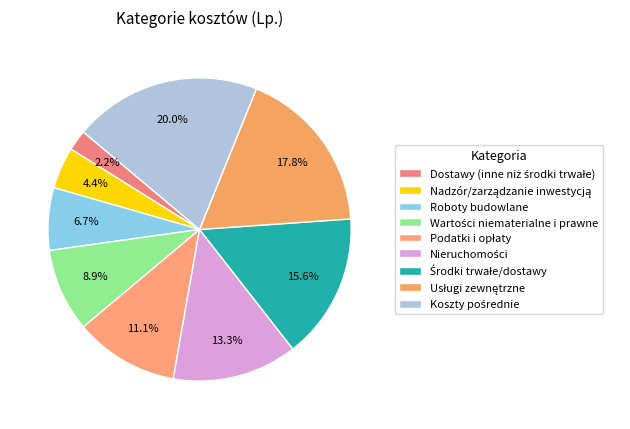

To the nearest percent, what is the difference between the Wartości niematerialne i prawne and Koszty pośrednie slice percentages?

11%